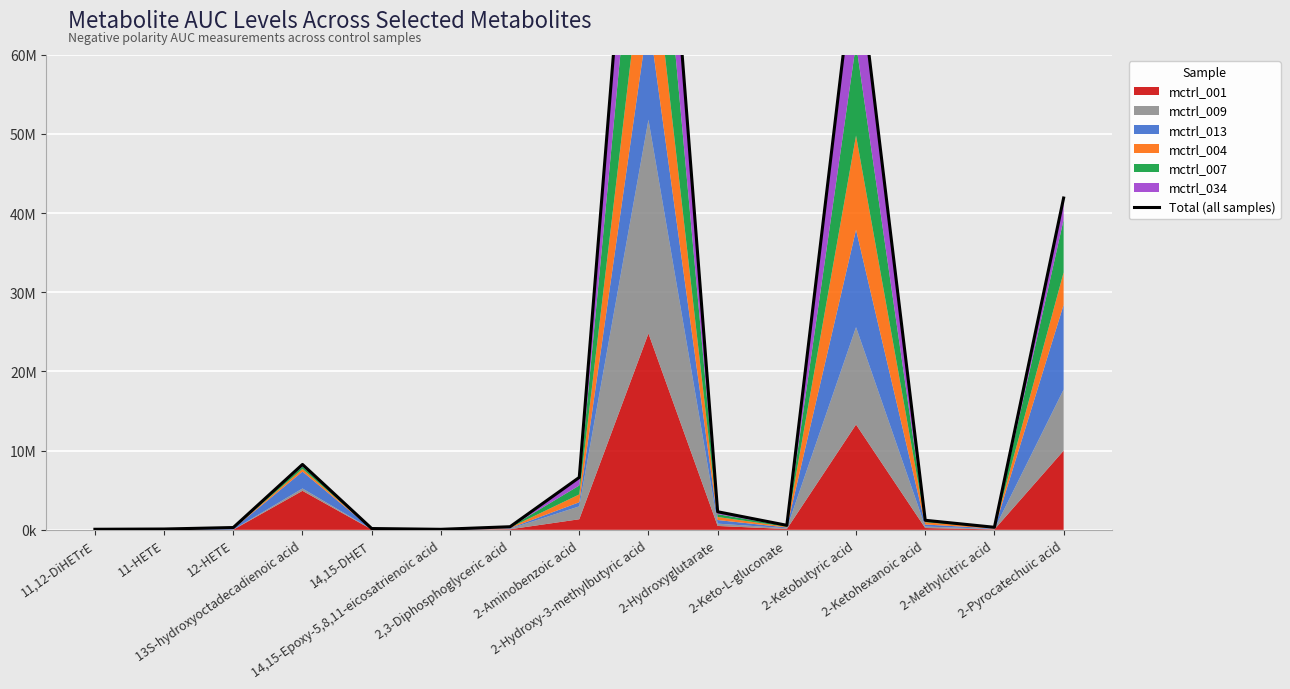

Reading left to right, extract all data points from this chart.

74430	106400	294100	8262000	167500	68770	395900	6625000	114800000	2288000	574600	73600000	1209000	325100	41910000